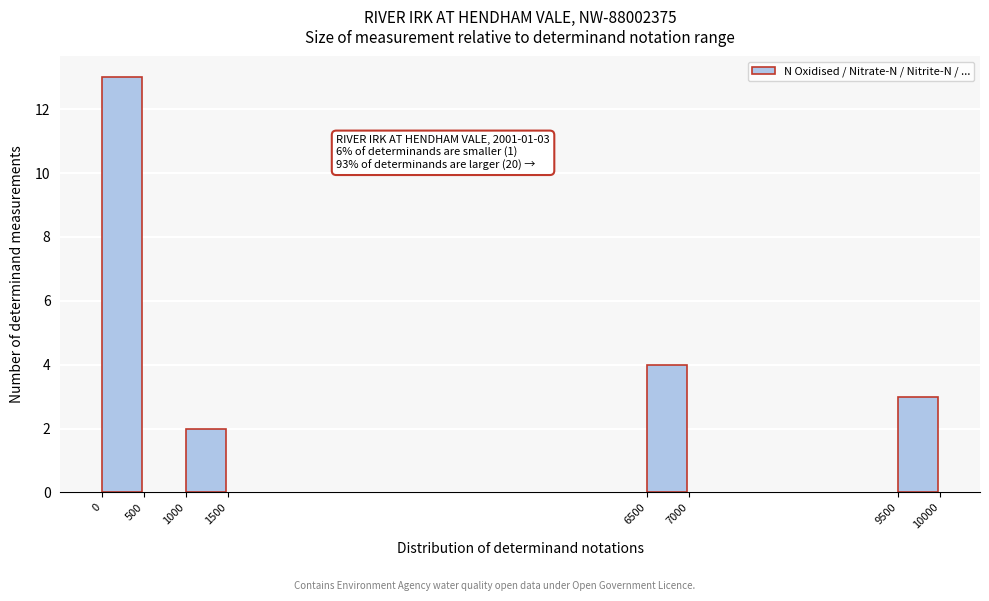

Reading left to right, list all the values displayed in this chart.

0=13	1000=2	6500=4	9500=3